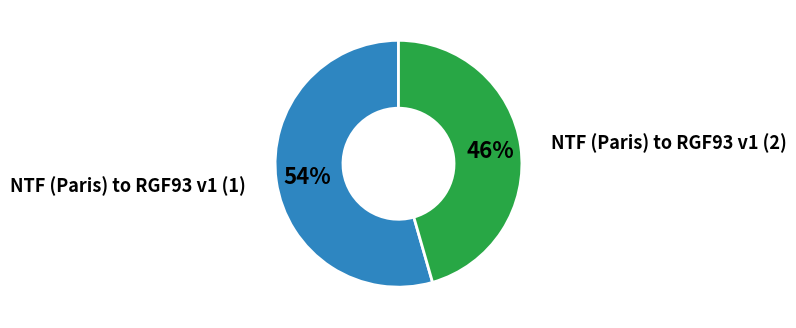

To the nearest percent, what is the average slice percentage?

50%